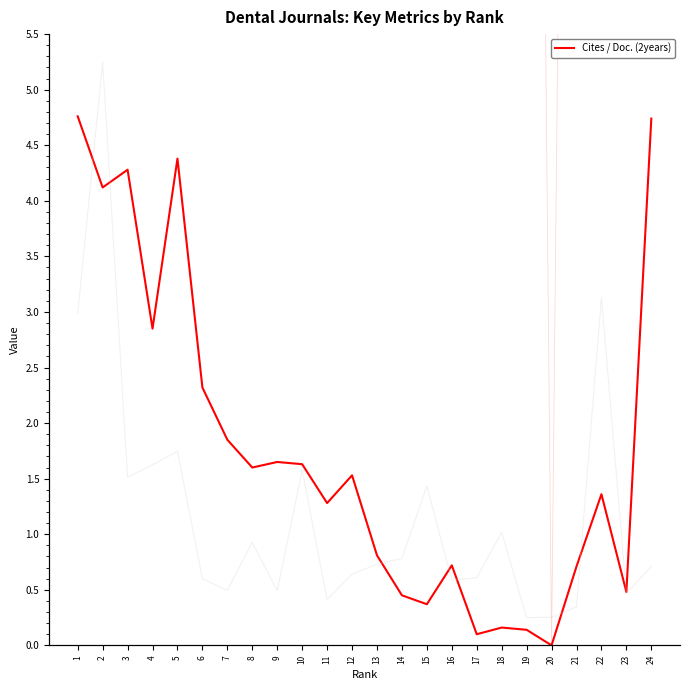

Reading right to left, what are all the values shown in this chart?

24=4.7	23=0.5	22=1.4	21=0.7	20=0.0	19=0.1	18=0.2	17=0.1	16=0.7	15=0.4	14=0.5	13=0.8	12=1.5	11=1.3	10=1.6	9=1.6	8=1.6	7=1.9	6=2.3	5=4.4	4=2.9	3=4.3	2=4.1	1=4.8